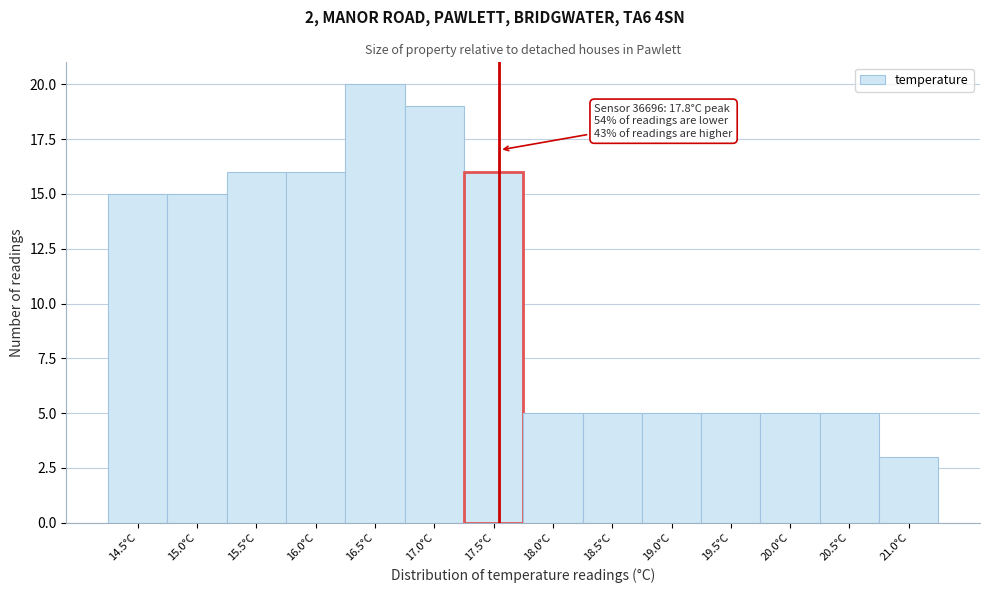

Reading left to right, extract all data points from this chart.

15	15	16	16	20	19	16	5	5	5	5	5	5	3